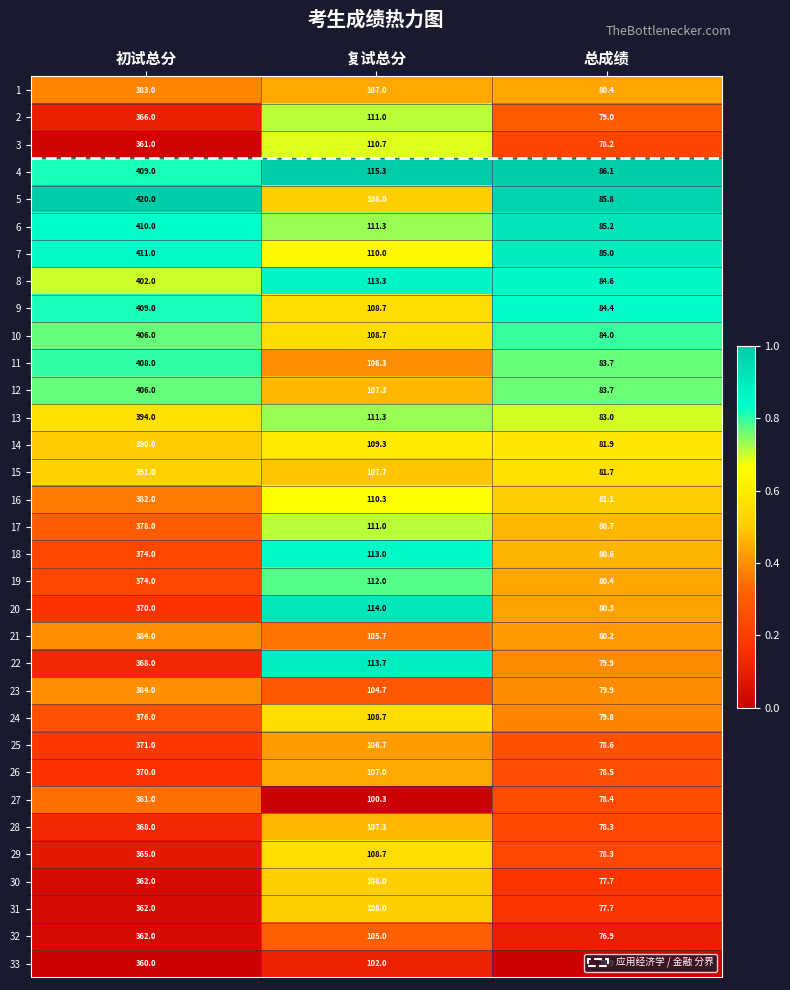

The 16 series shows 137.3 at 总成绩. True or false?

False